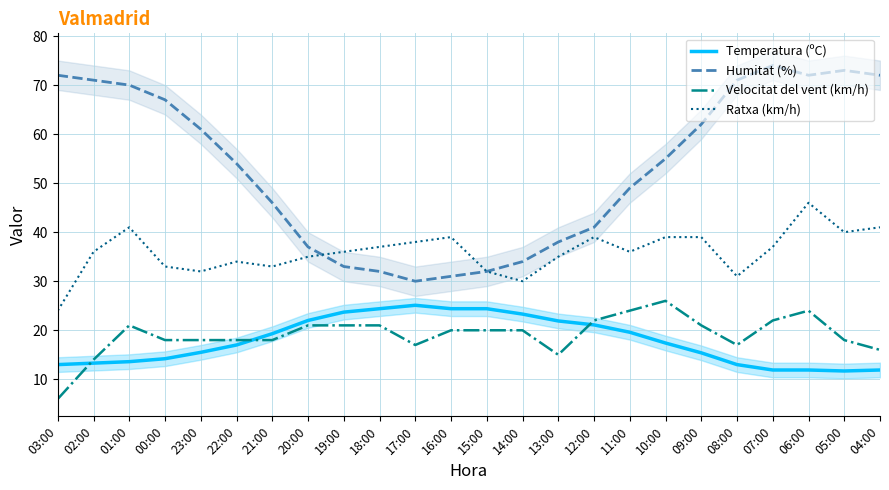

What is the value of the Ratxa (km/h) point at the 15th from the left?

35.0